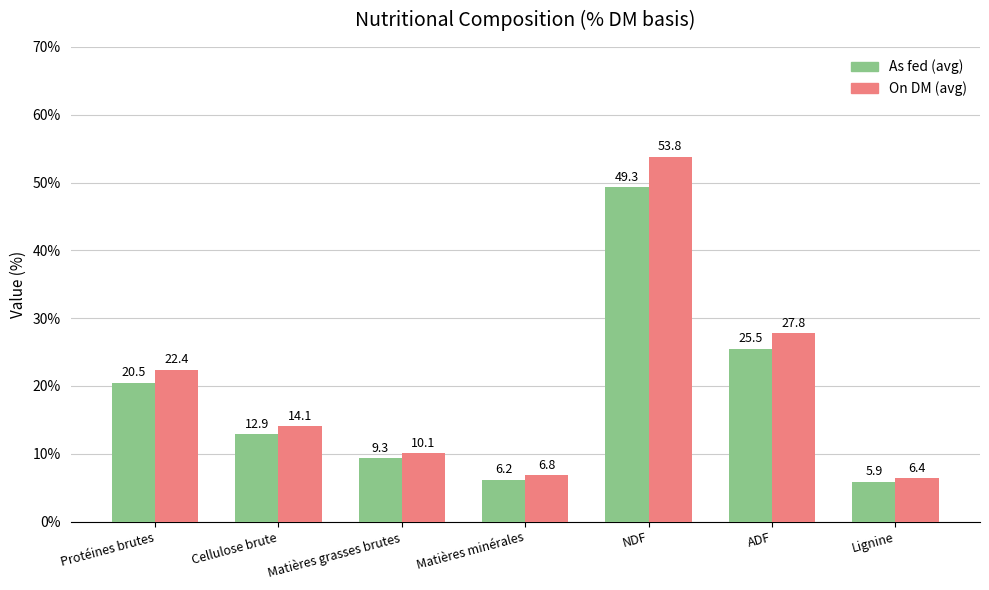

At which category is the sum across all series the highest?

NDF